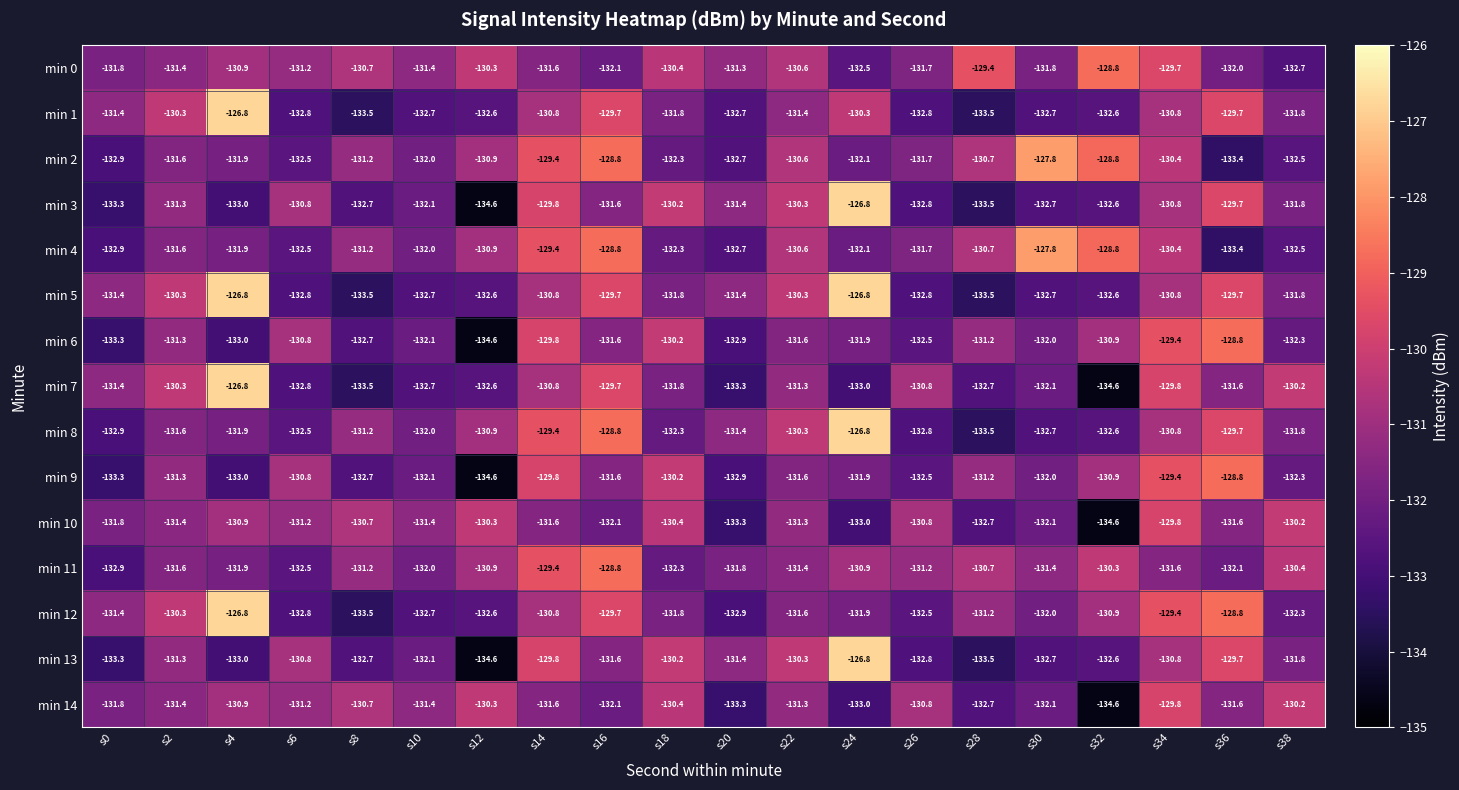

Is it true that min 12 equals -131.6 at s22?

True